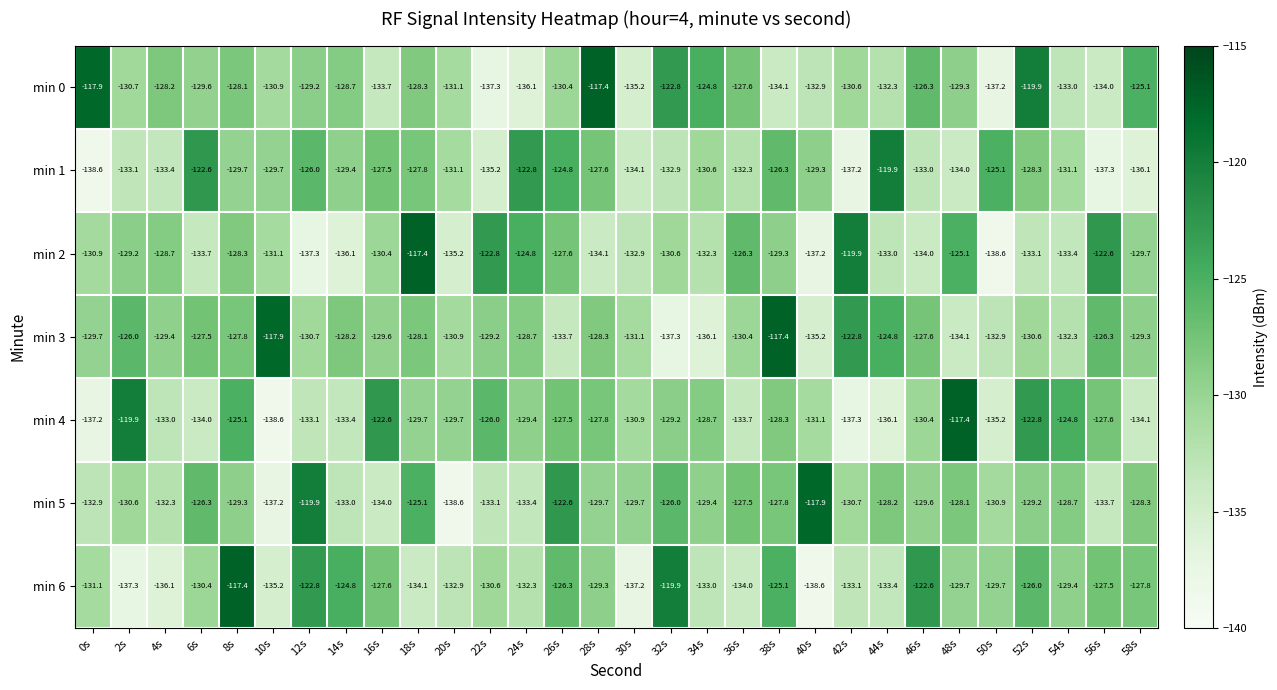

Which series changed the most between 30s and 58s?

min 0